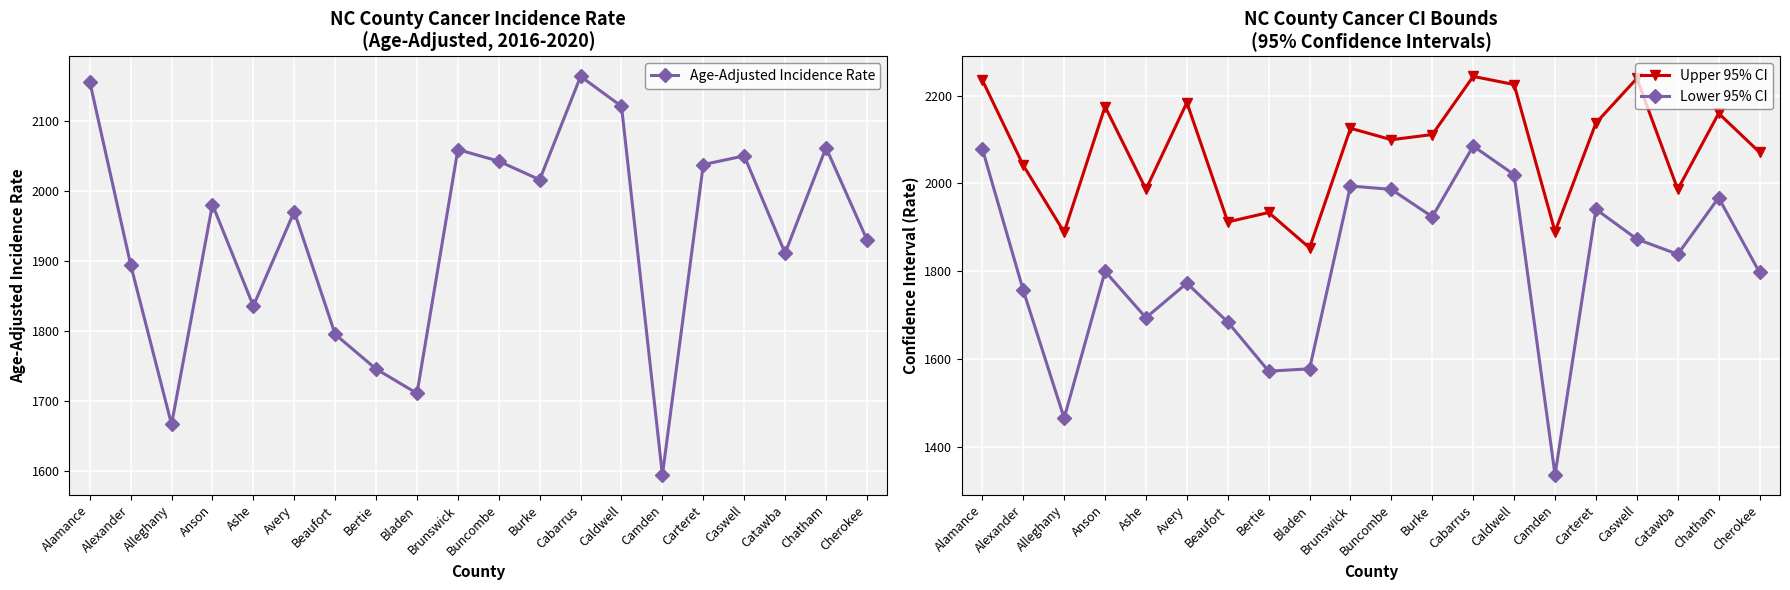

What is the minimum value shown in the chart?

1336.1